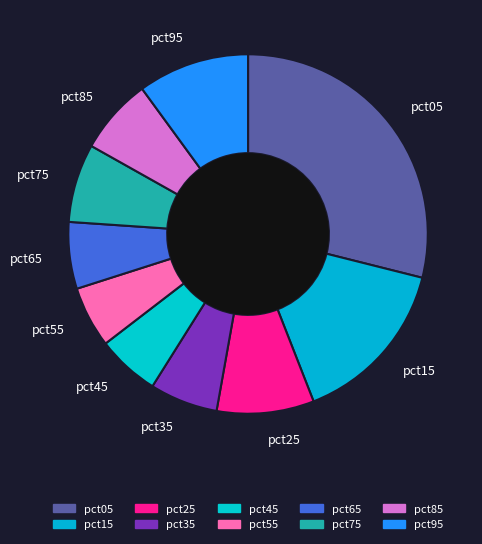

Combined, do pct65 and pct25 account for over 50%?

No